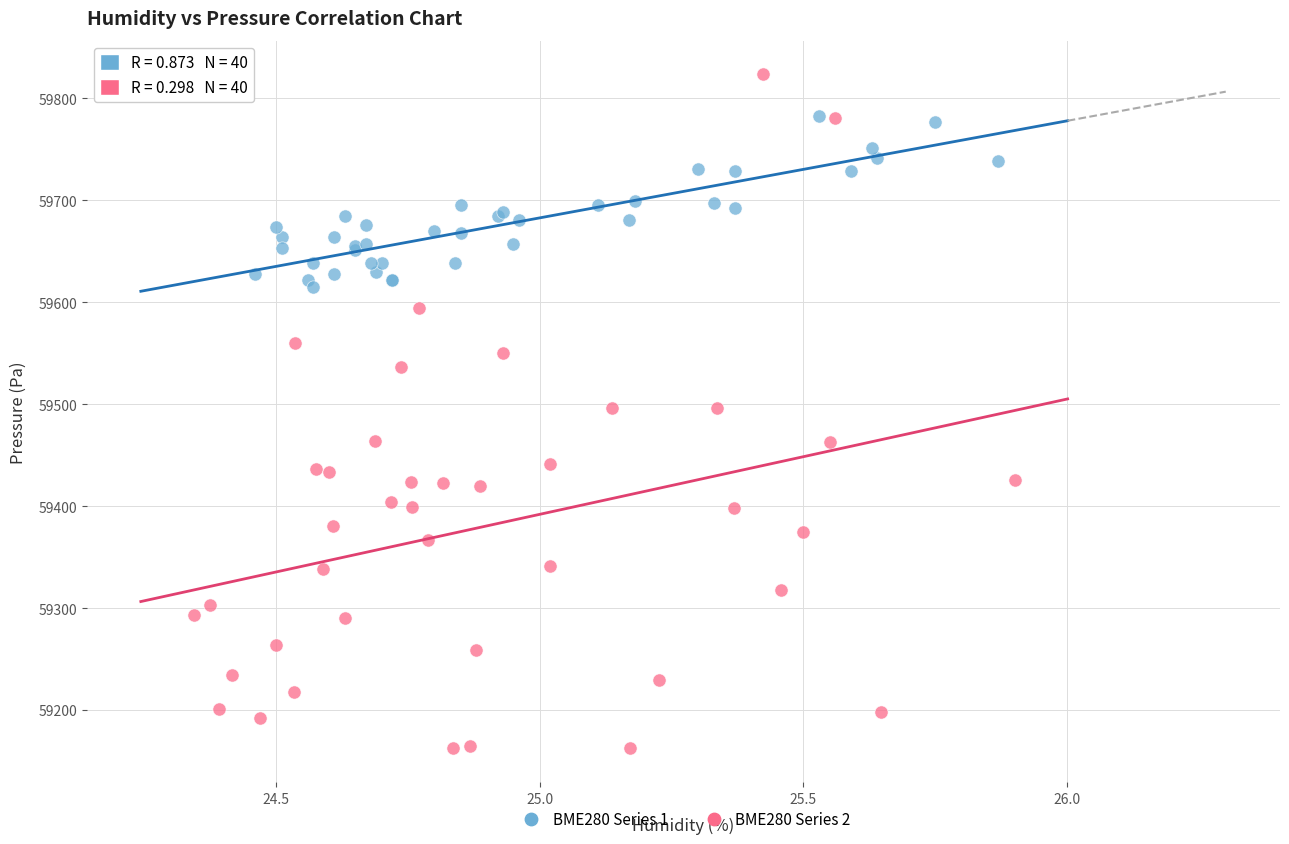

Which series contains the lowest Y value?

BME280 Series 2